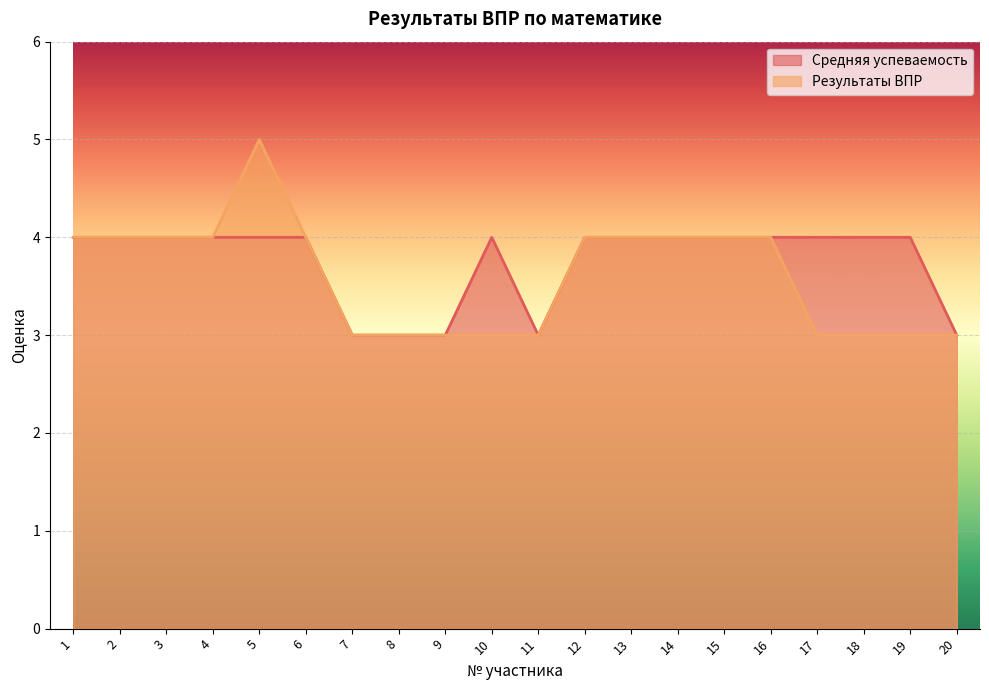

At how many categories does at least one series exceed 4?

1